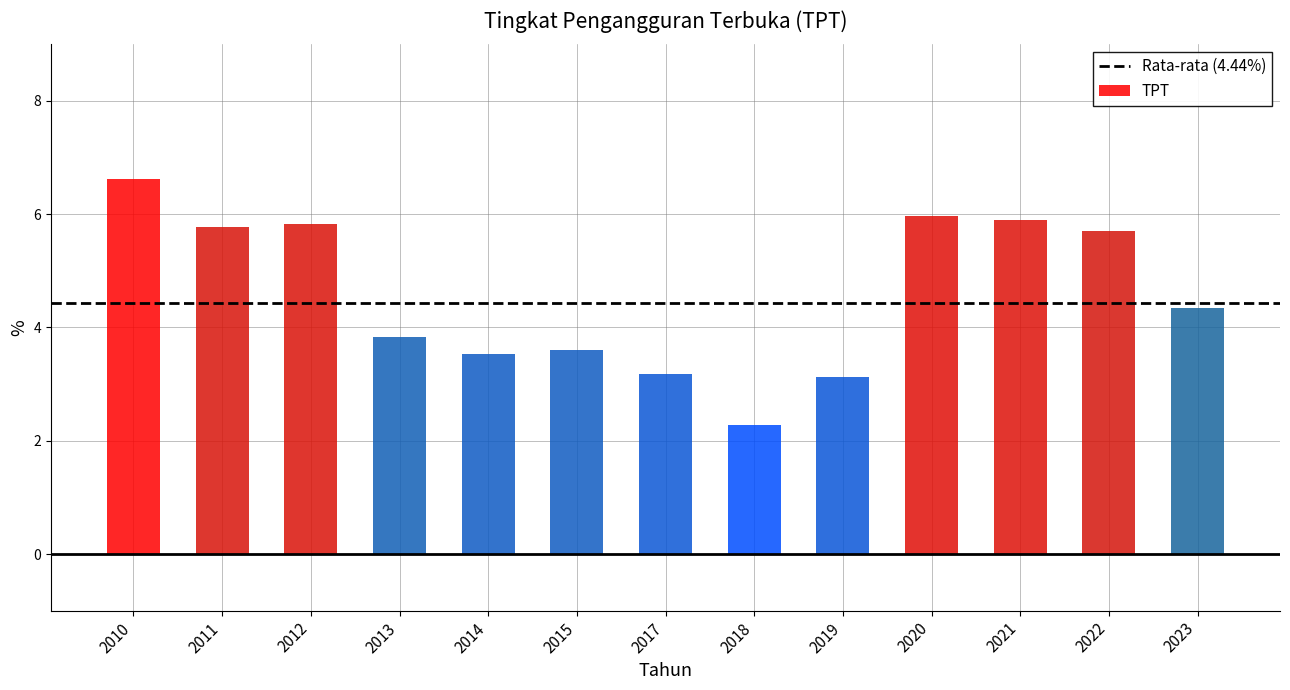

Between 2014 and 2010, which is larger?

2010